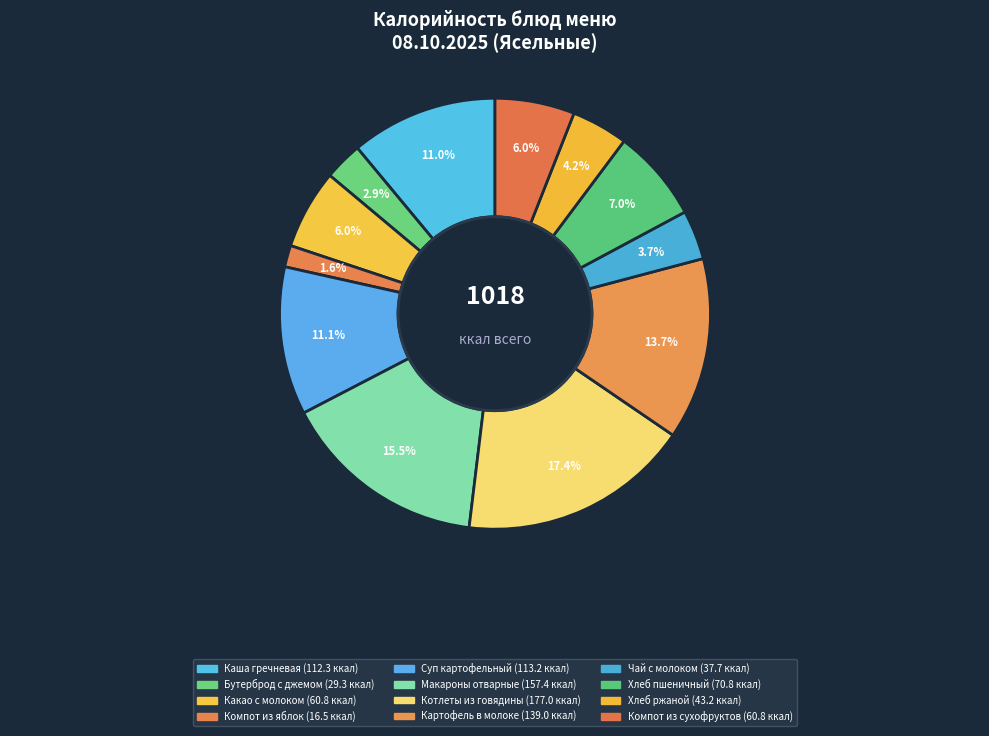

What percentage is the Чай с молоком slice, to the nearest percent?

4%